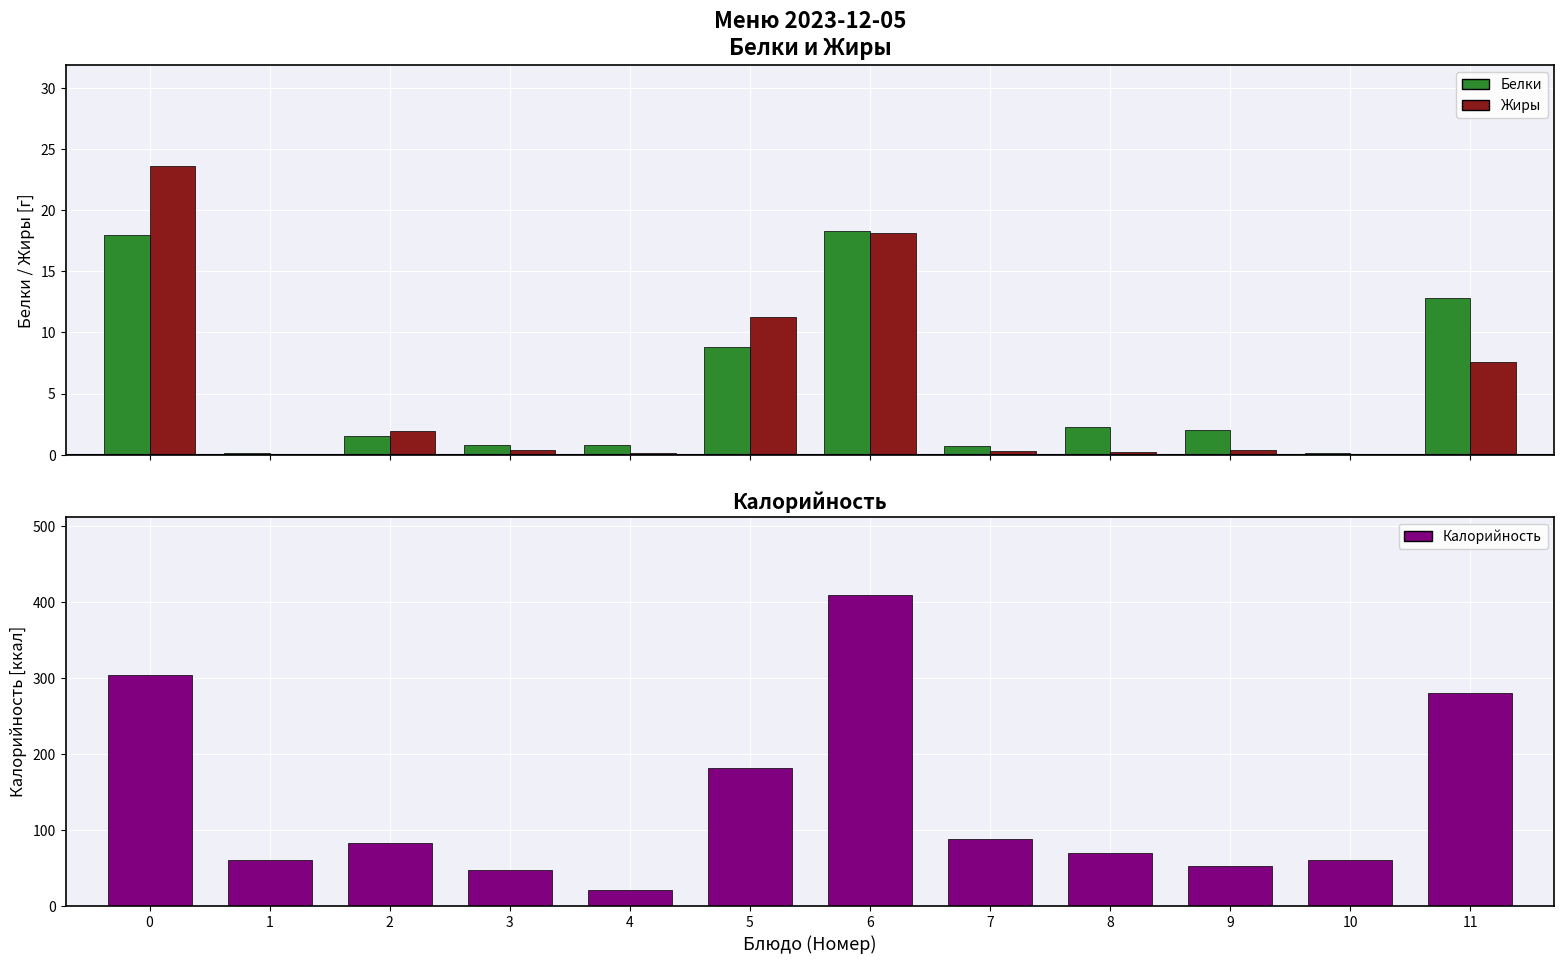

Is it true that Калорийность equals 303.9 at 0?

True